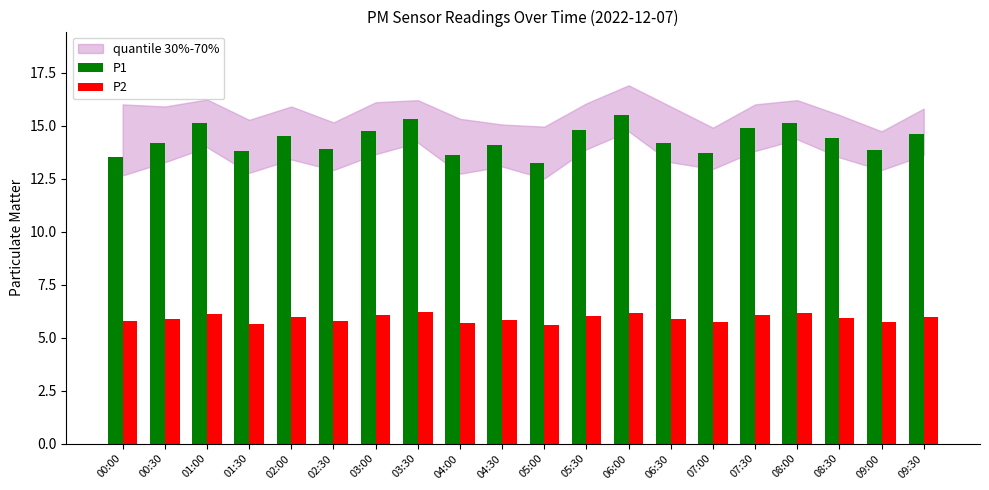

How many series are shown in this chart?

2